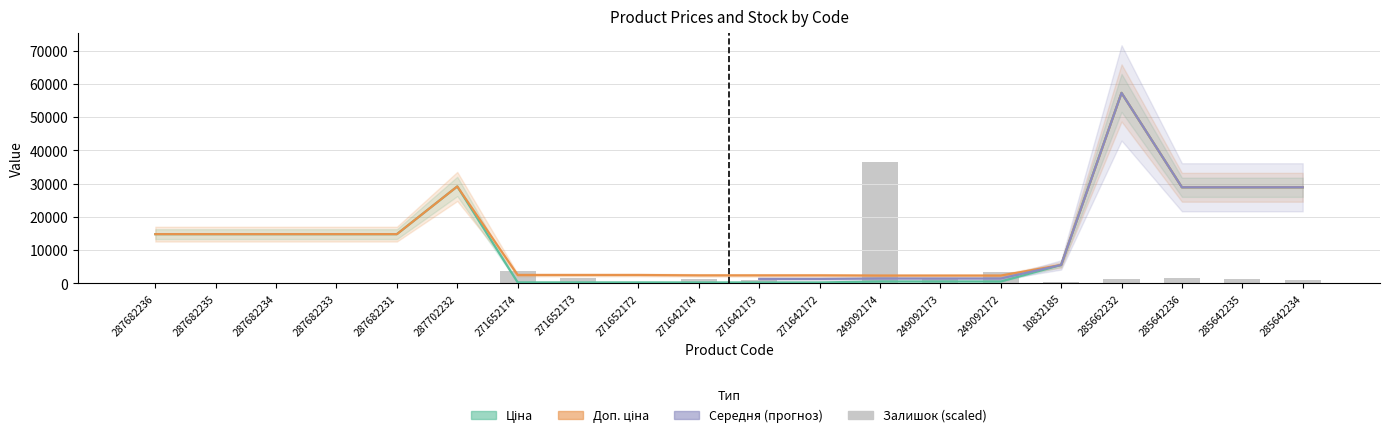

How many data points in Ціна are above 14817?

10